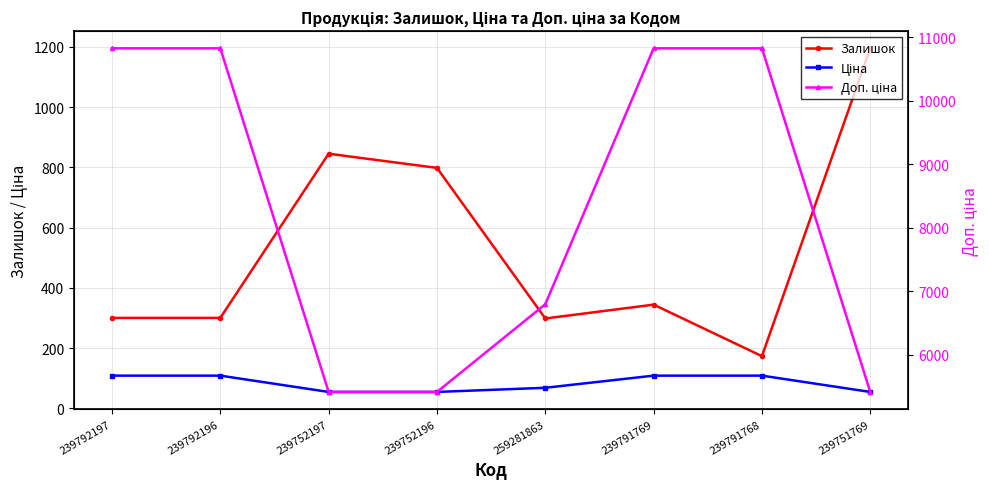

True or false: Доп. ціна and Ціна cross at least once.

False